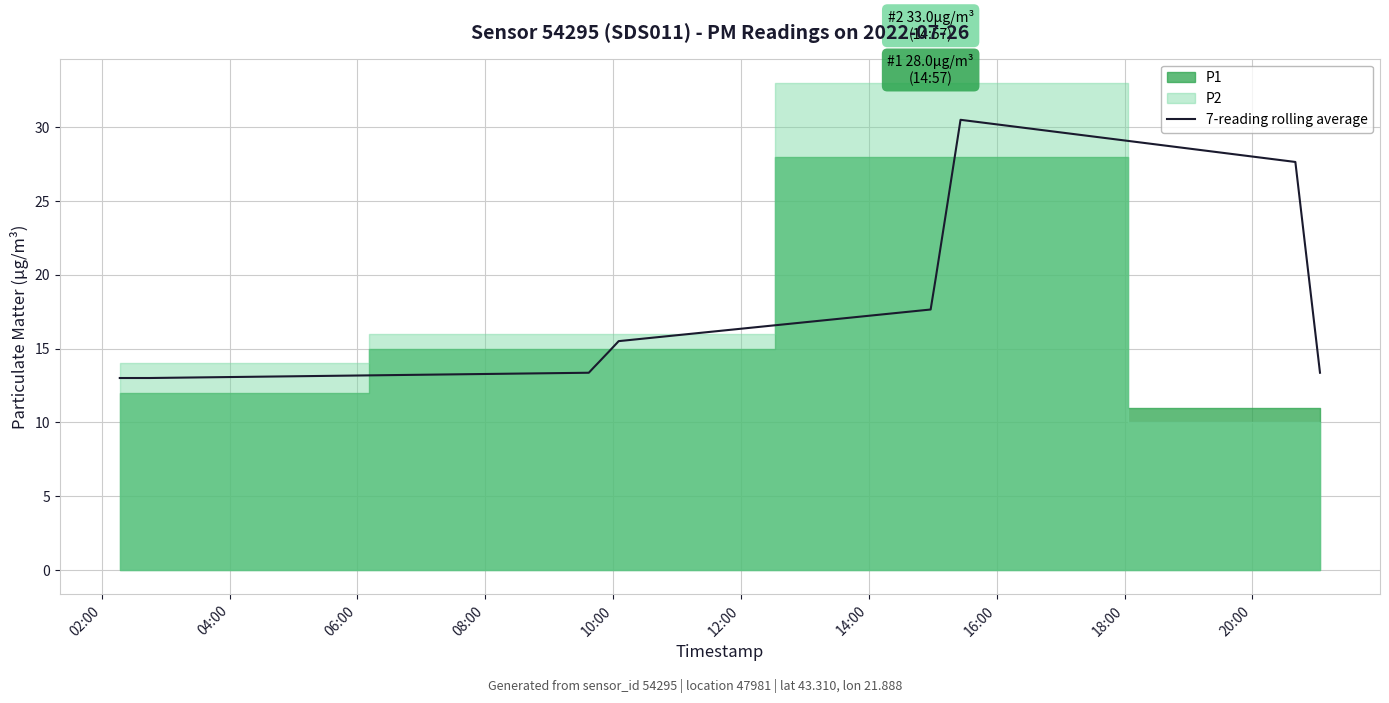

How many values exceed 15?

14